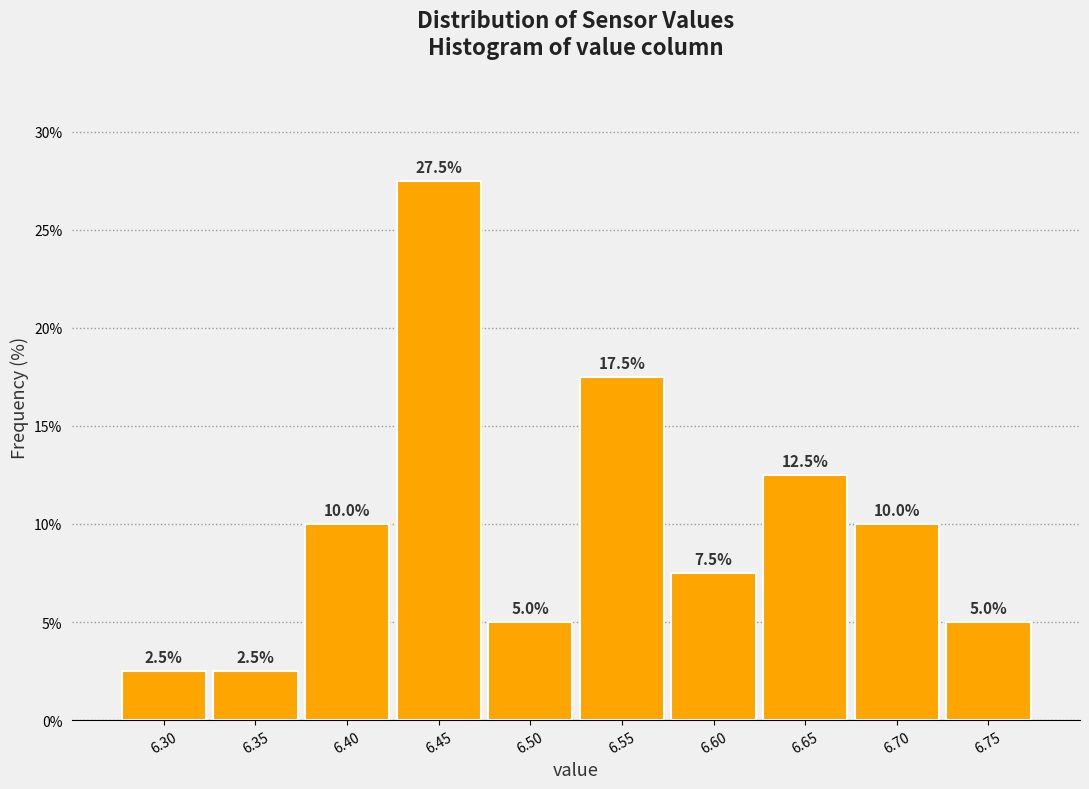

Reading left to right, transcribe all the data shown in this chart.

2.5	2.5	10.0	27.5	5.0	17.5	7.5	12.5	10.0	5.0